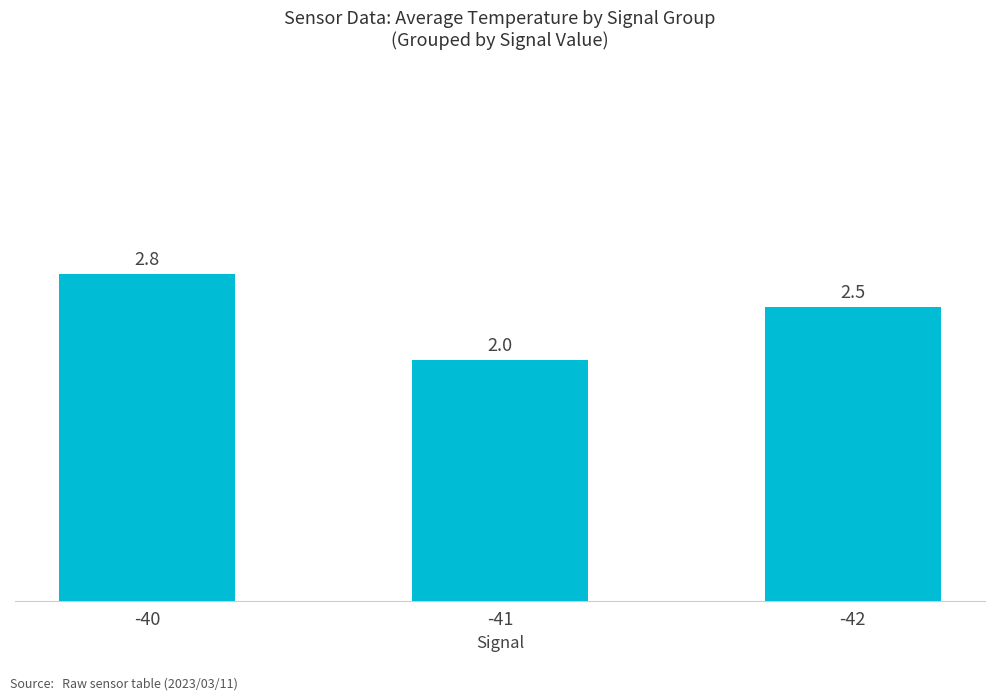

Which has a higher value, -40 or -41?

-40